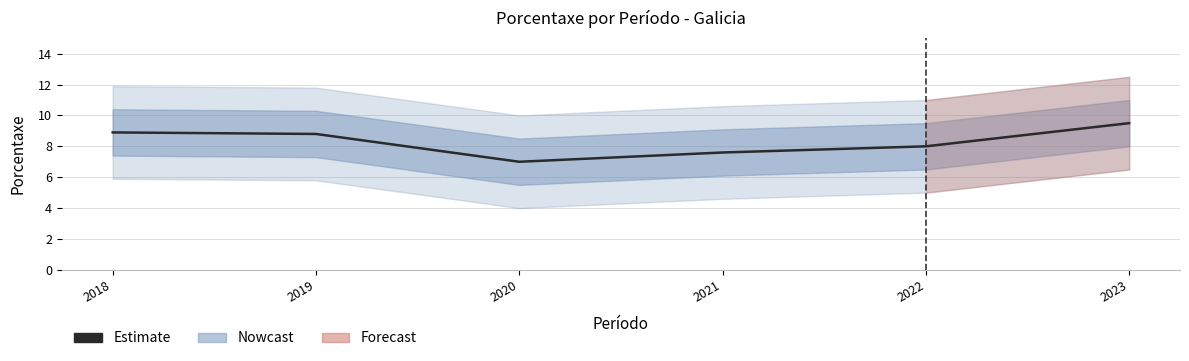

How many values are between 7 and 8?

3